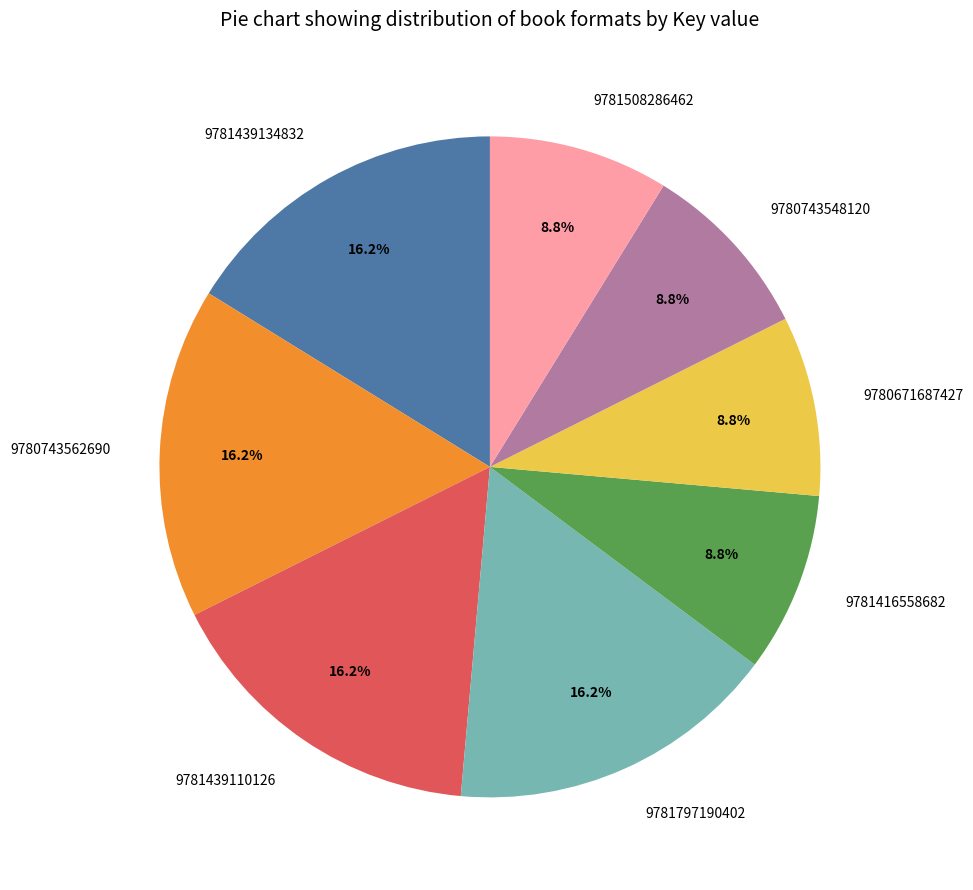

Approximately how many times larger is the value at 9781797190402 compared to 9781439110126?

1.0